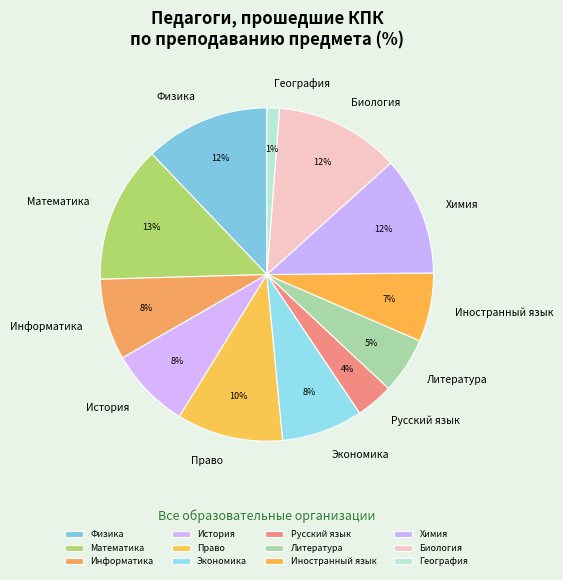

To the nearest percent, what is the combined percentage of Литература and Информатика?

13%